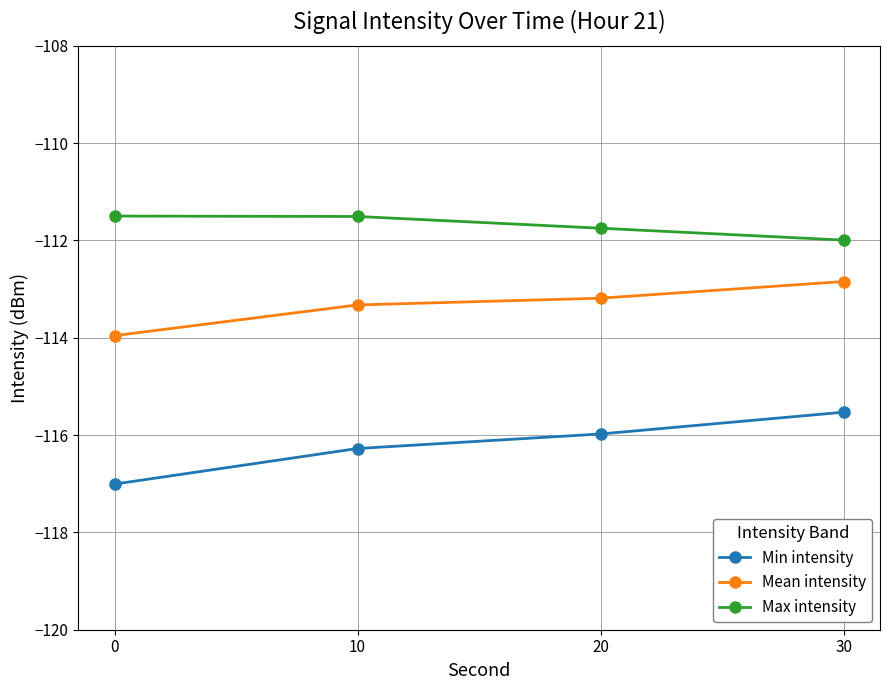

What is the sum of all Min intensity values?

-464.8